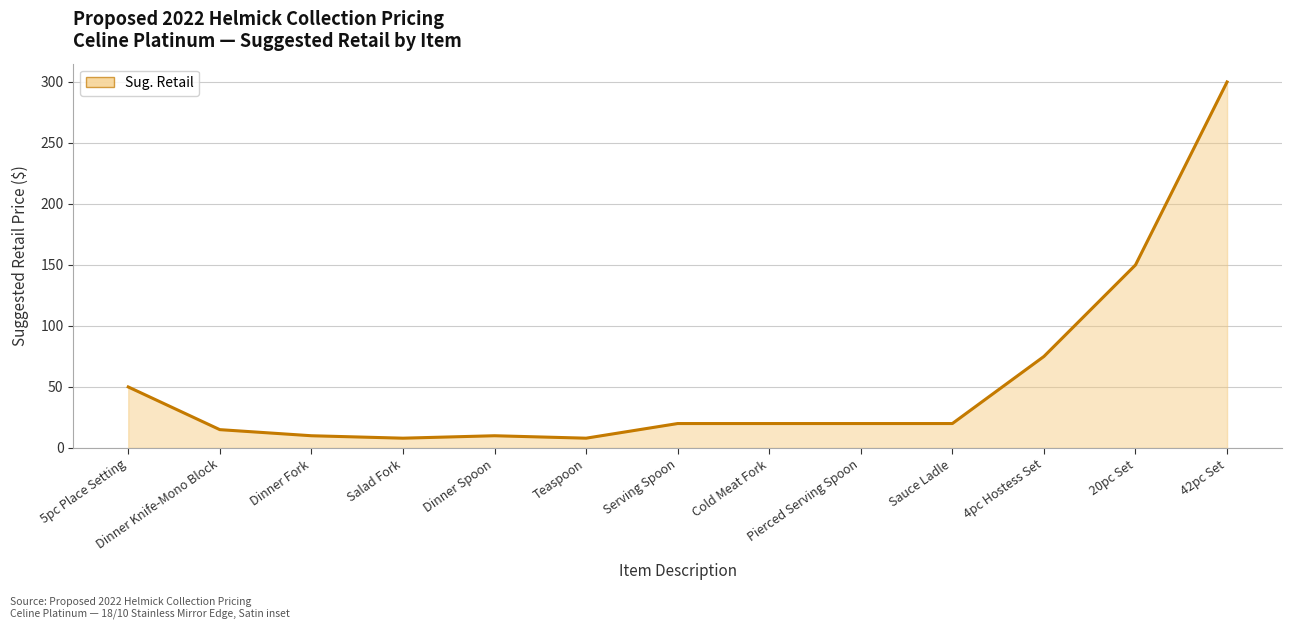

At which category does the chart reach its peak across all series?

42pc Set